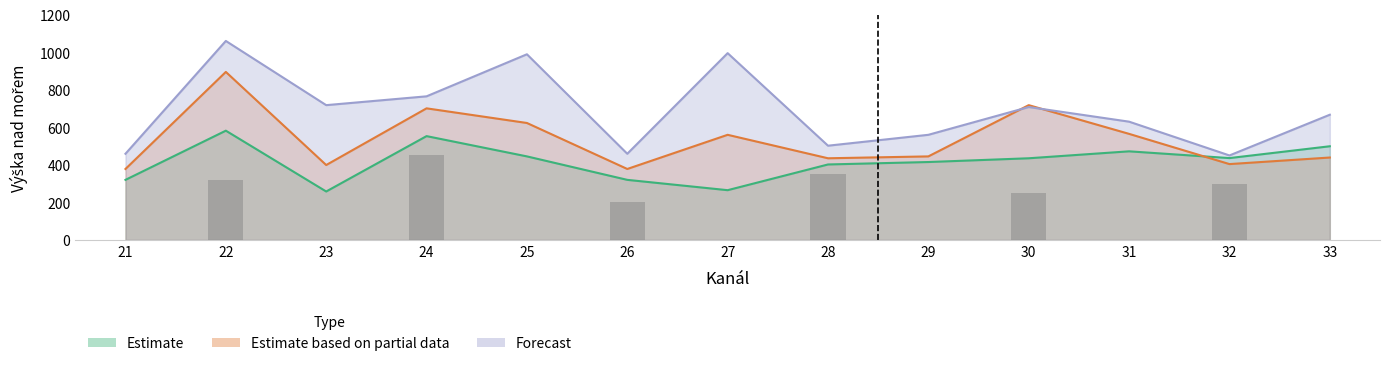

Reading left to right, transcribe all the data shown in this chart.

Estimate: 320	582	258	553	445	320	265	402	415	435	472	436	499
Estimate based on partial data: 378	895	399	701	623	378	560	435	445	718	565	404	439
Forecast: 459	1060	718	765	989	459	995	502	560	708	630	450	667